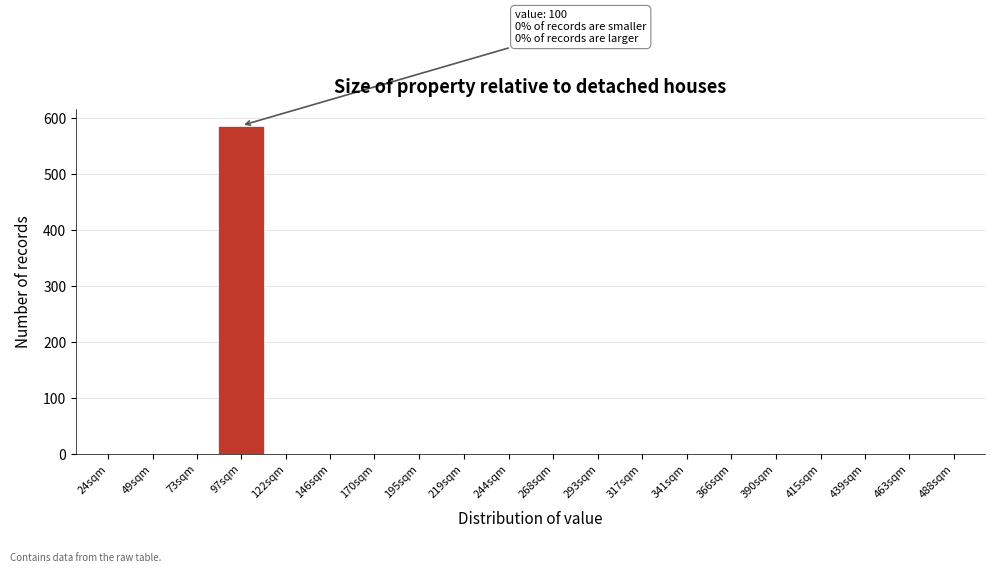

Reading left to right, transcribe all the data shown in this chart.

24sqm=0	49sqm=0	73sqm=0	97sqm=587	122sqm=0	146sqm=0	170sqm=0	195sqm=0	219sqm=0	244sqm=0	268sqm=0	293sqm=0	317sqm=0	341sqm=0	366sqm=0	390sqm=0	415sqm=0	439sqm=0	463sqm=0	488sqm=0